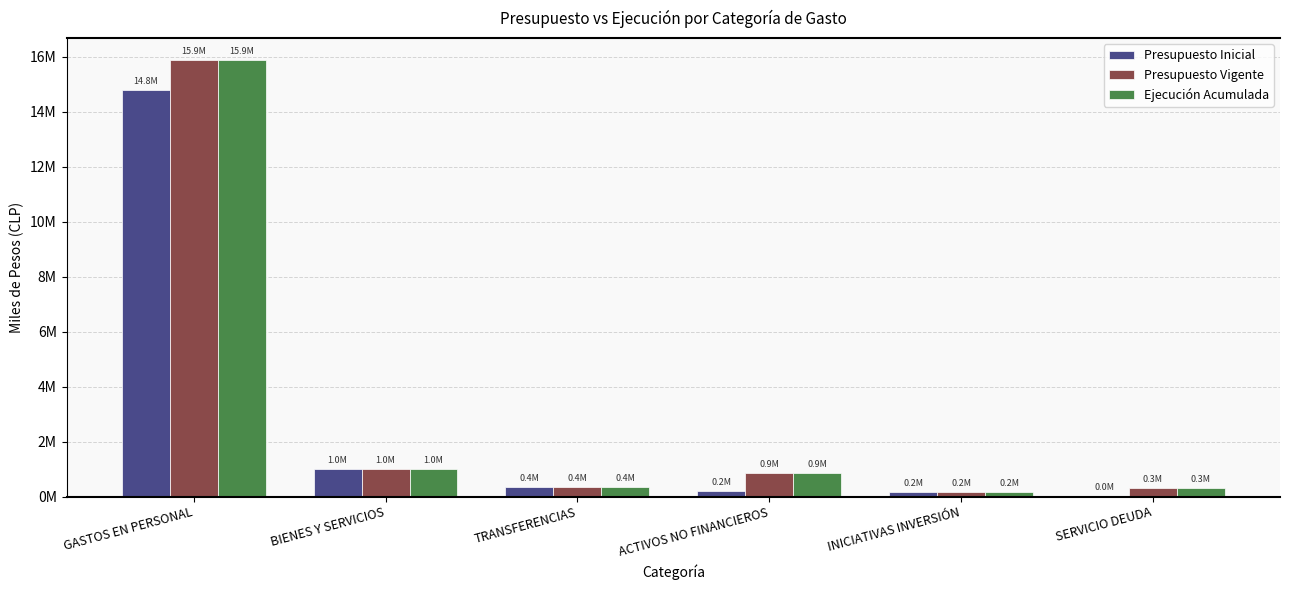

What are all the series names shown in the legend?

Presupuesto Inicial, Presupuesto Vigente, Ejecución Acumulada